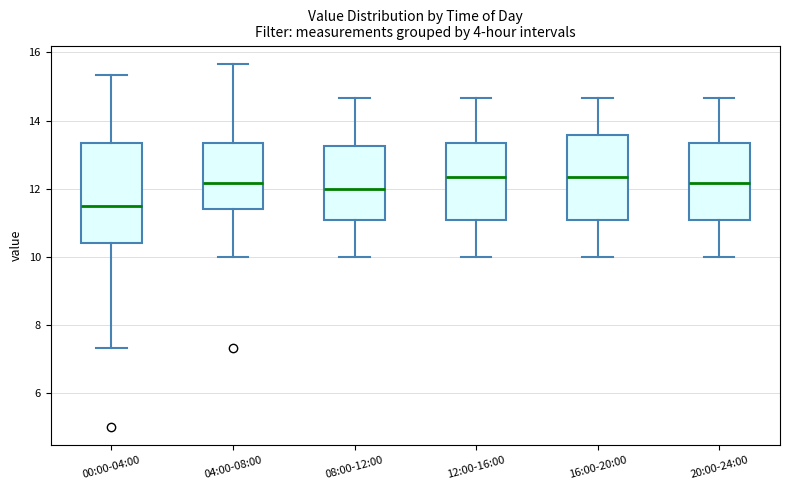

Comparing the boxes themselves (not the whiskers), which one is the tallest?

00:00-04:00